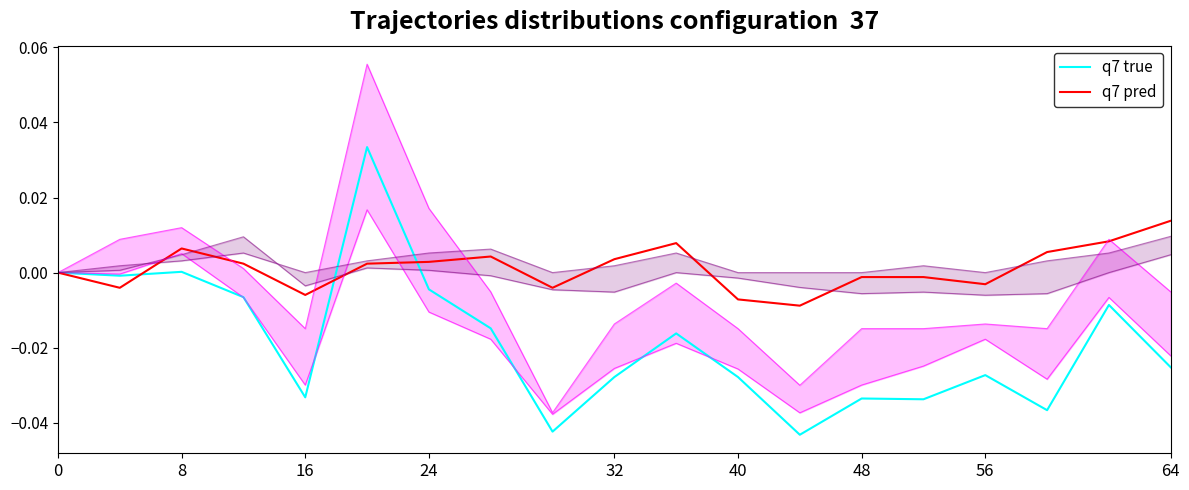

At how many categories does at least one series exceed 0?

10